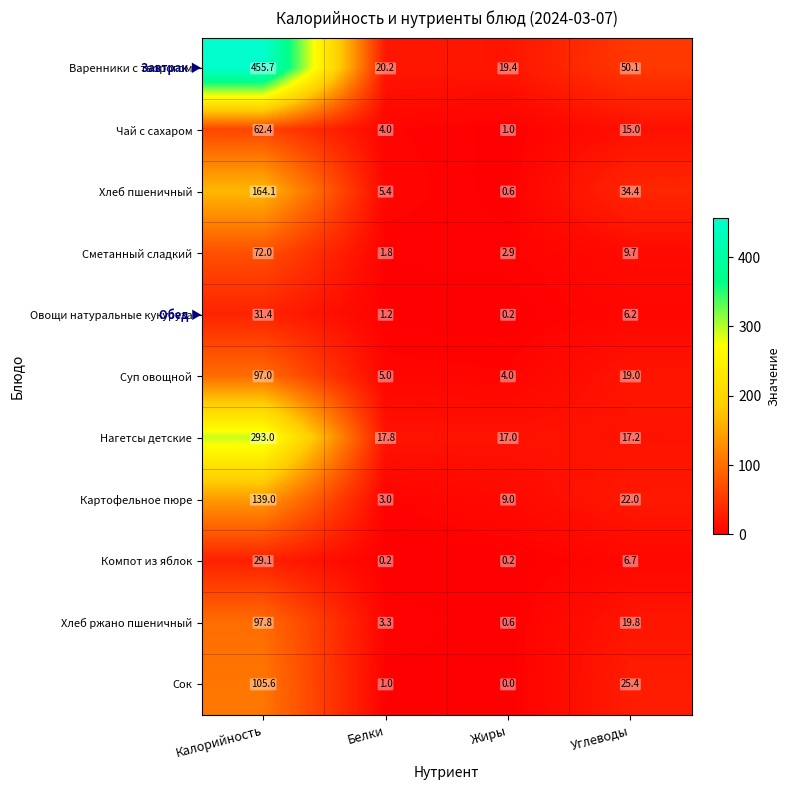

At which category does the chart reach its minimum across all series?

Жиры